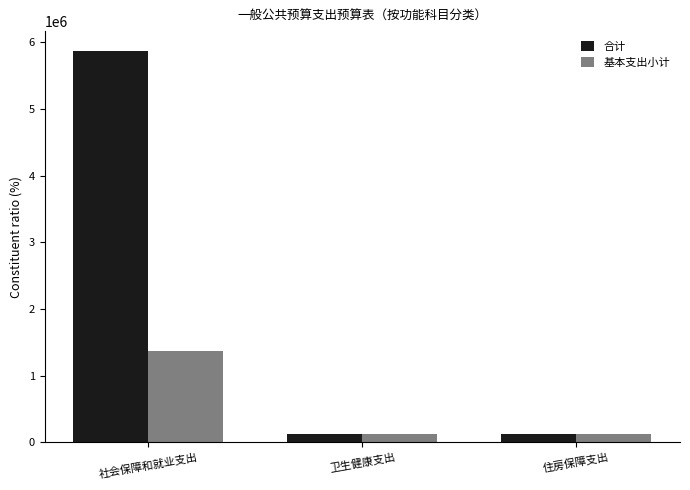

Which category has the highest value in the 基本支出小计 series?

社会保障和就业支出